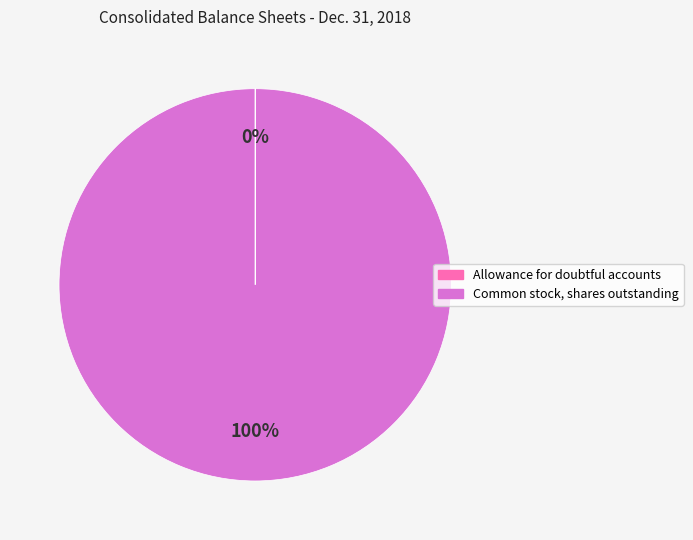

Is it true that Common stock, shares outstanding is 93% of the pie?

False